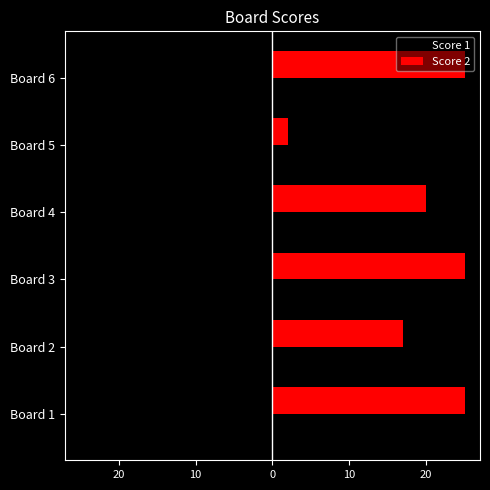

What are all the series names shown in the legend?

Score 1, Score 2